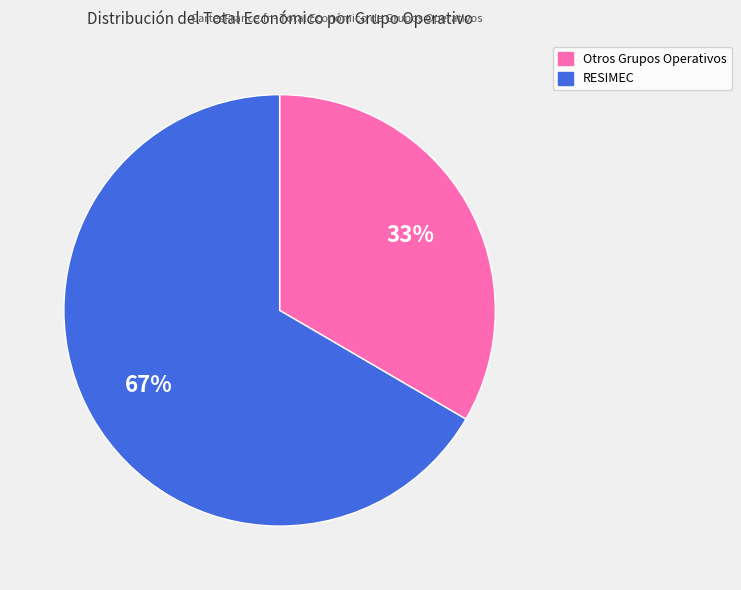

Does any single category account for the majority?

Yes